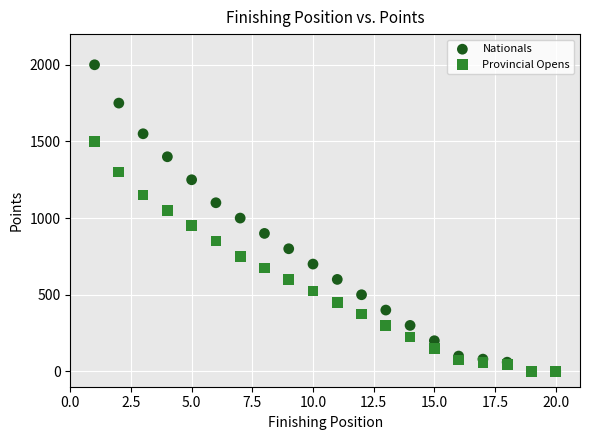

Which series contains the highest Y value?

Nationals